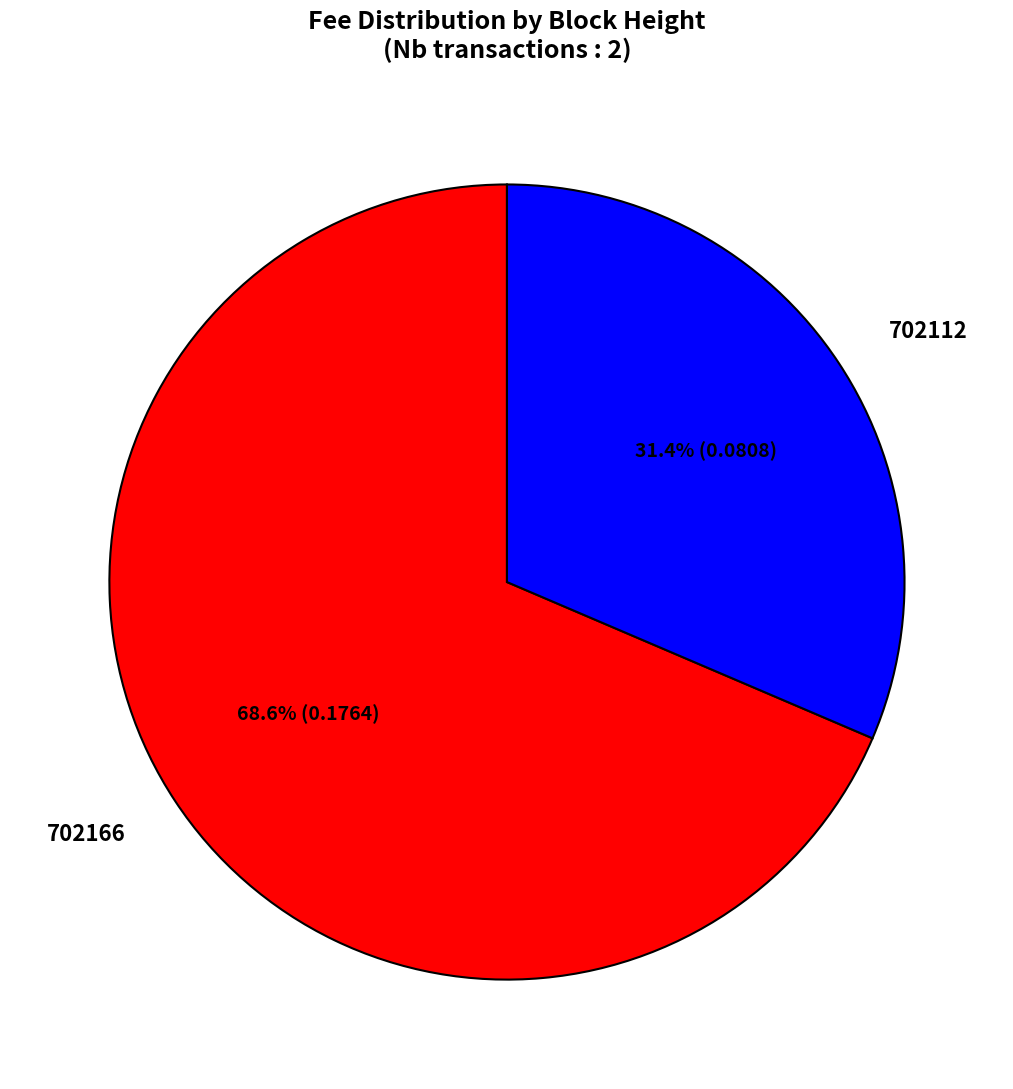

How many slices are in this pie chart?

2